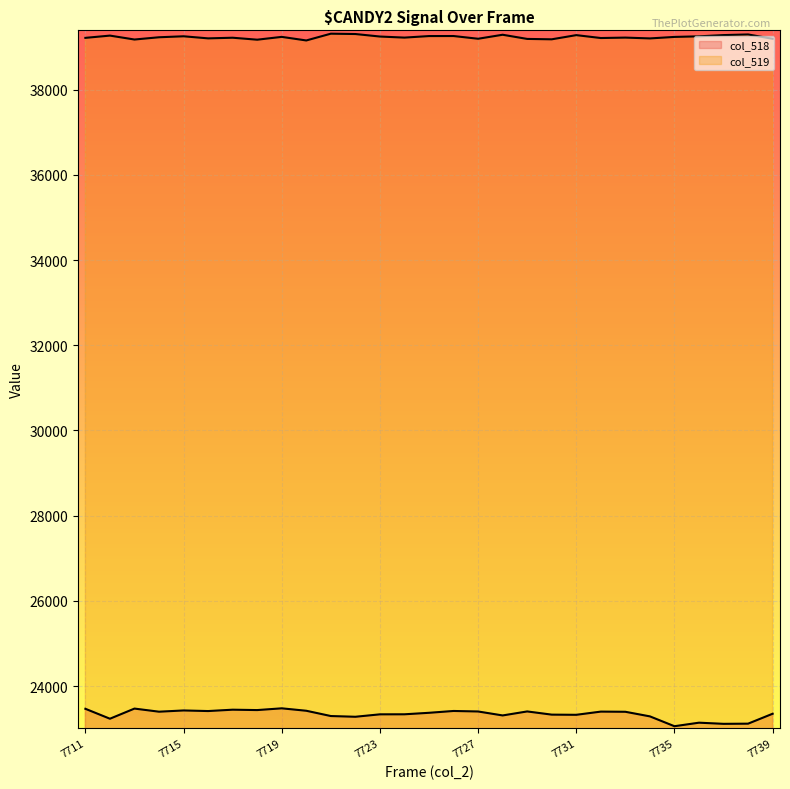

Where is col_519 nearest to the value 39234?

7714